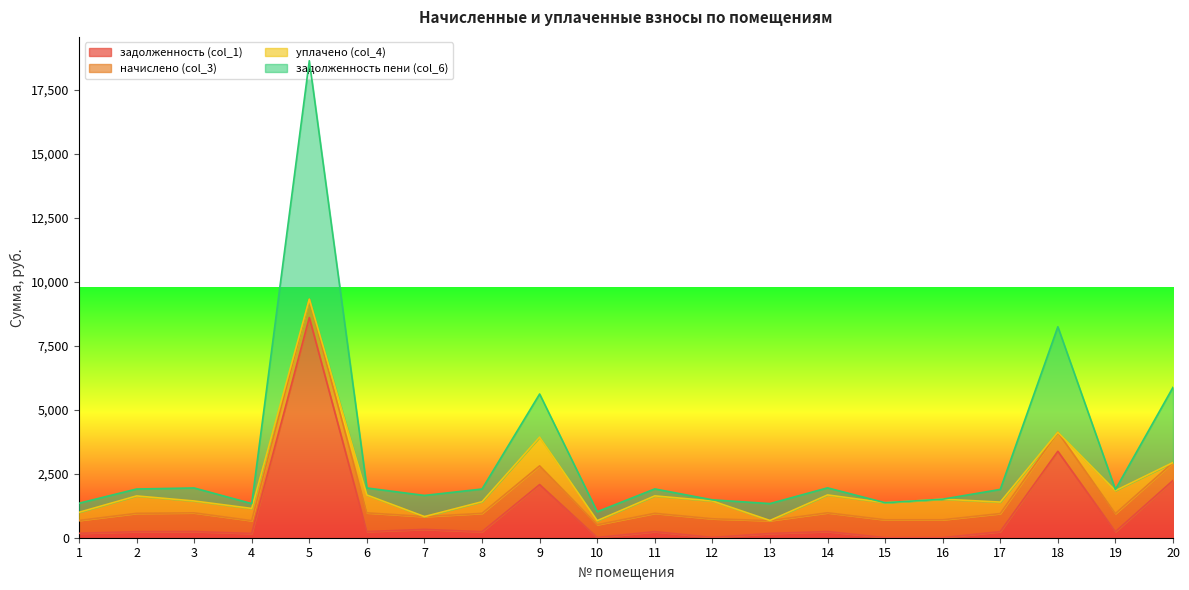

What is the value of the задолженность пени (col_6) point at the 7th from the left?

826.3